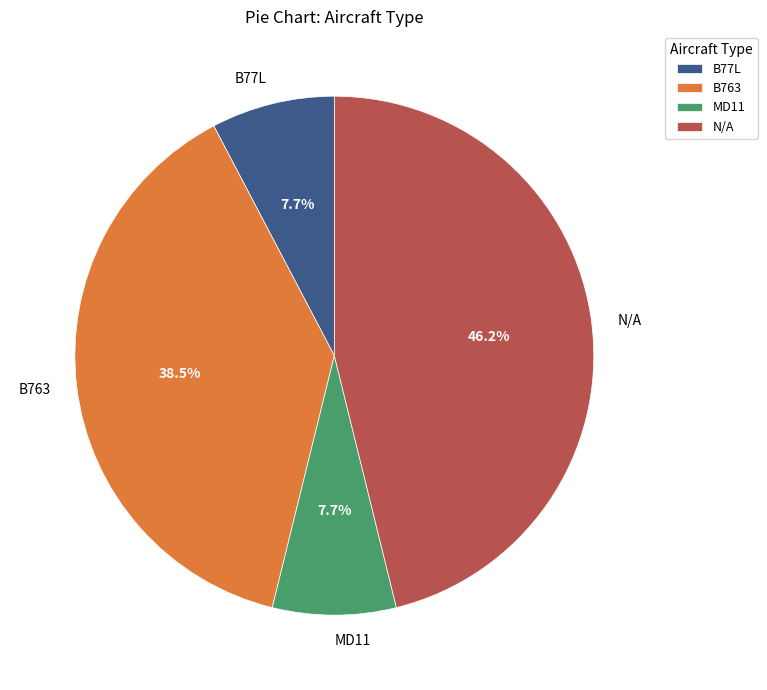

True or false: MD11 accounts for 20% of the total.

False